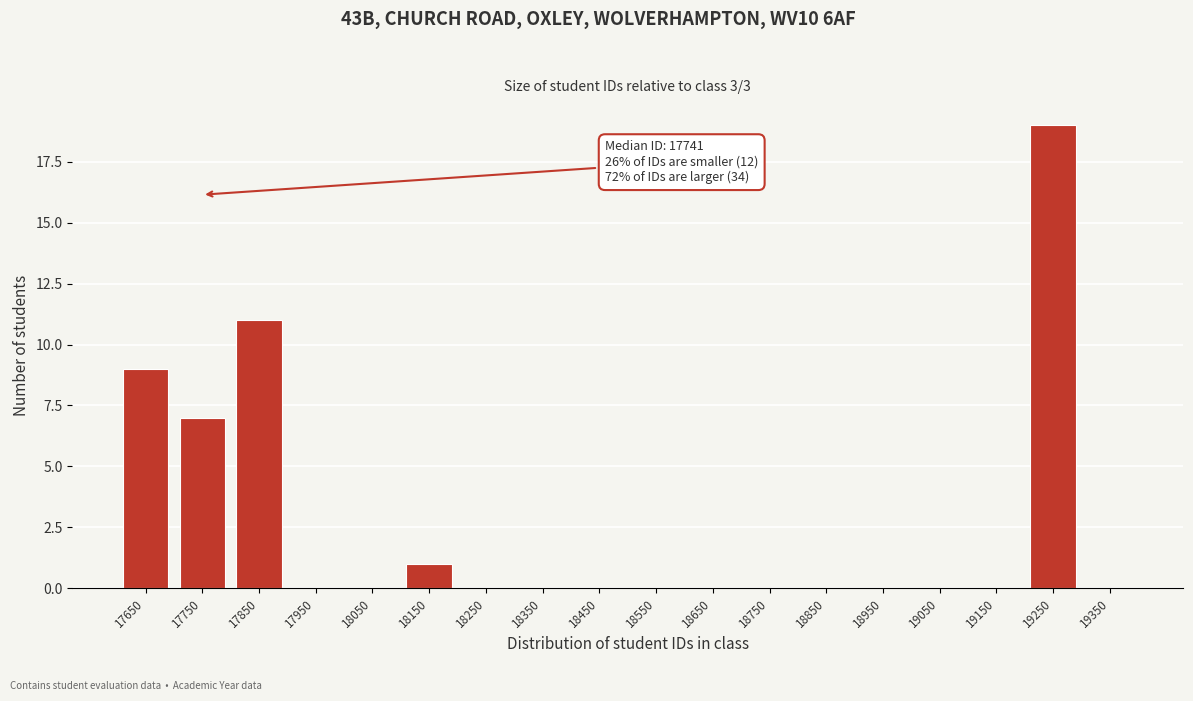

Reading right to left, transcribe all the data shown in this chart.

19350=0	19250=19	19150=0	19050=0	18950=0	18850=0	18750=0	18650=0	18550=0	18450=0	18350=0	18250=0	18150=1	18050=0	17950=0	17850=11	17750=7	17650=9